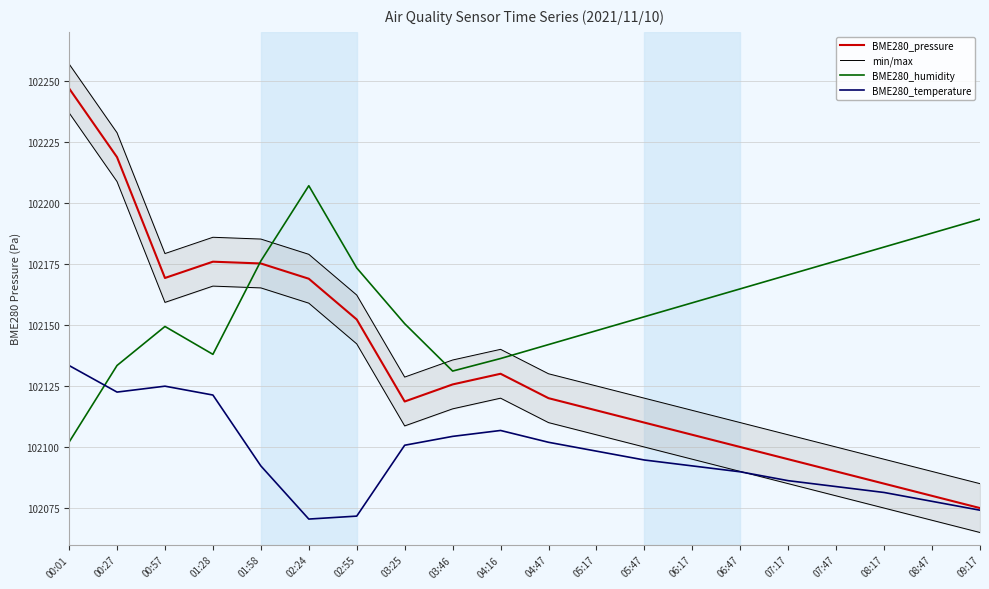

True or false: BME280_temperature and min/max intersect in this chart.

False